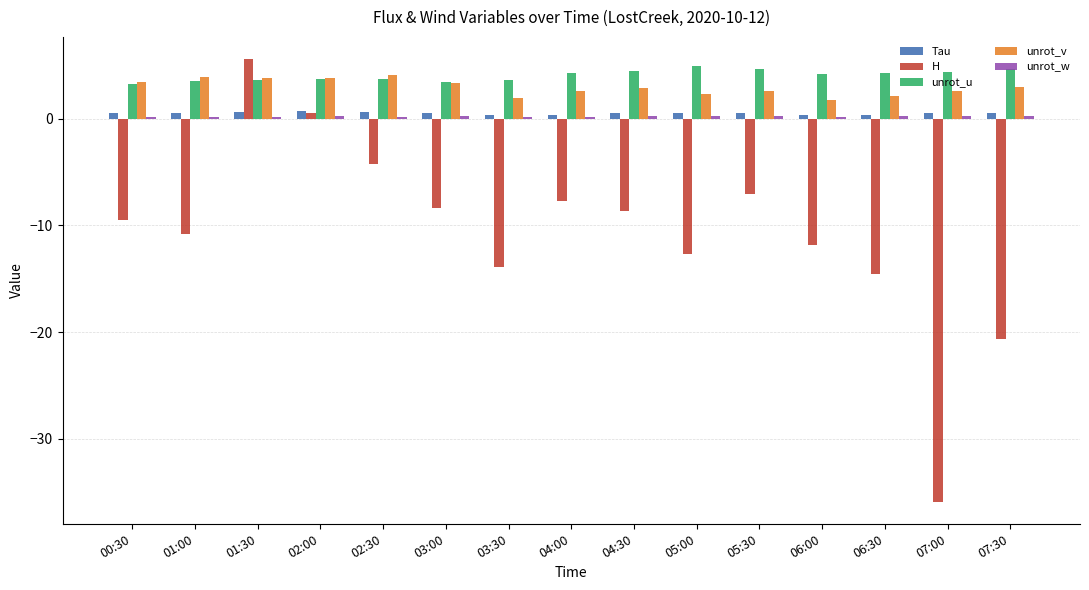

What is the smallest value displayed?

-35.9